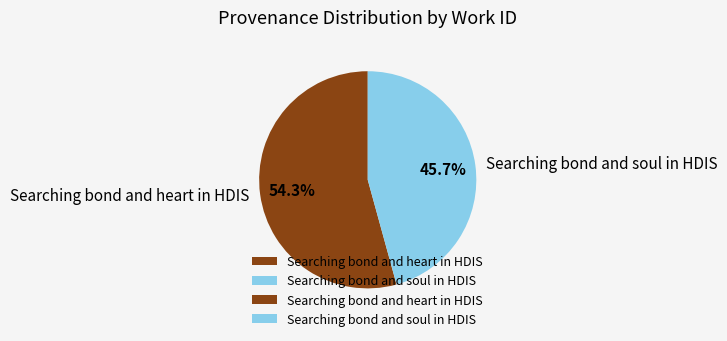

To the nearest percent, what portion does Searching bond and heart in HDIS represent?

54%